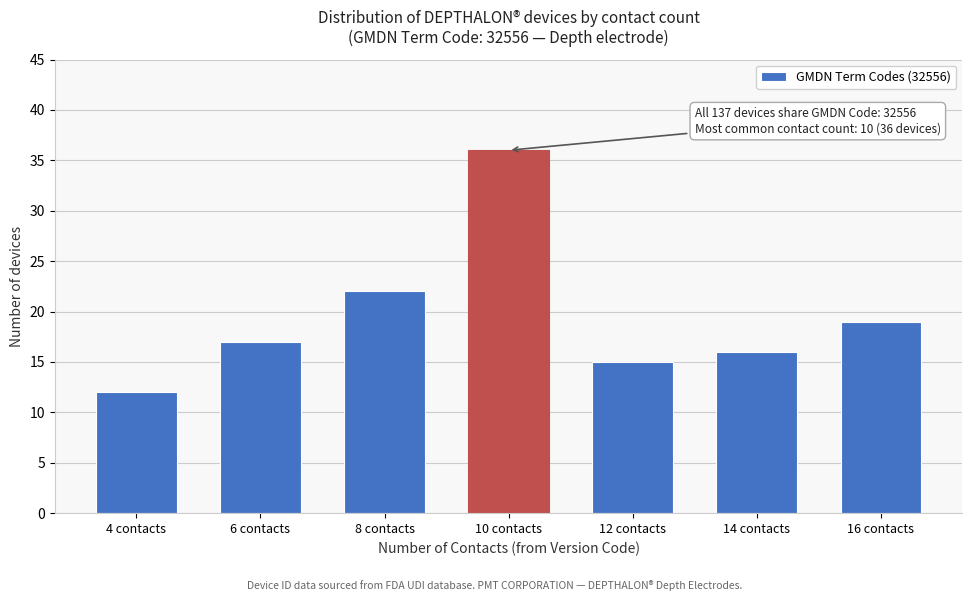

Reading right to left, transcribe all the data shown in this chart.

16 contacts=19	14 contacts=16	12 contacts=15	10 contacts=36	8 contacts=22	6 contacts=17	4 contacts=12